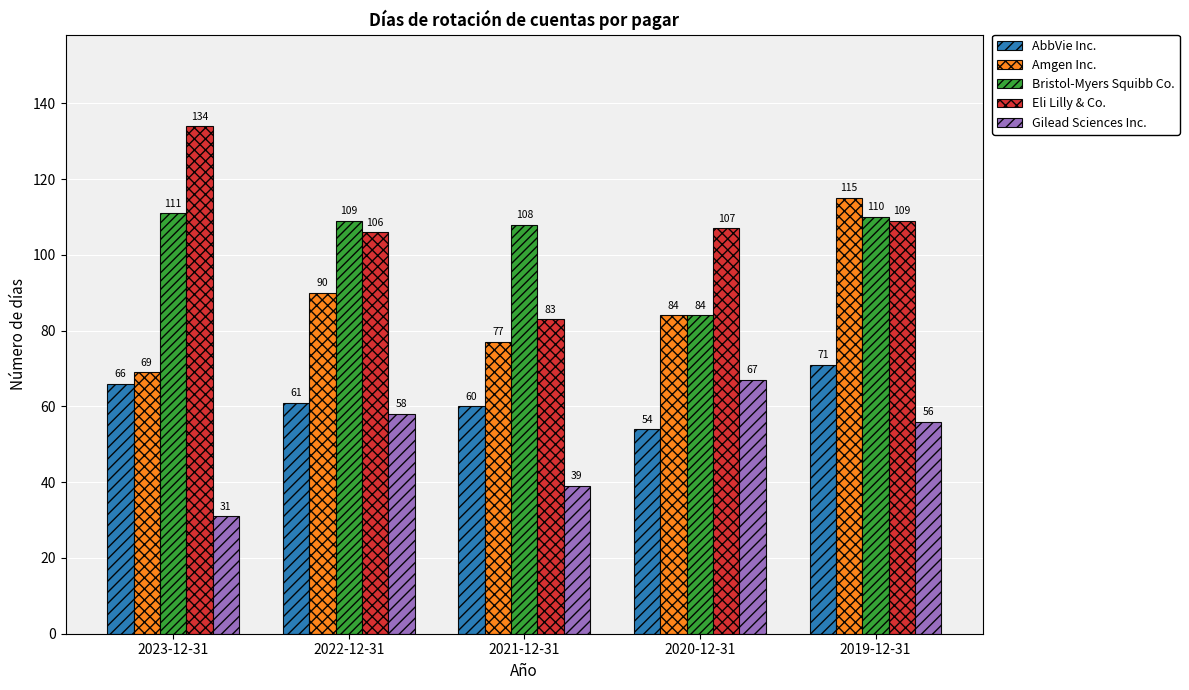

Reading left to right, list all the values displayed in this chart.

AbbVie Inc.: 2023-12-31=66	2022-12-31=61	2021-12-31=60	2020-12-31=54	2019-12-31=71
Amgen Inc.: 2023-12-31=69	2022-12-31=90	2021-12-31=77	2020-12-31=84	2019-12-31=115
Bristol-Myers Squibb Co.: 2023-12-31=111	2022-12-31=109	2021-12-31=108	2020-12-31=84	2019-12-31=110
Eli Lilly & Co.: 2023-12-31=134	2022-12-31=106	2021-12-31=83	2020-12-31=107	2019-12-31=109
Gilead Sciences Inc.: 2023-12-31=31	2022-12-31=58	2021-12-31=39	2020-12-31=67	2019-12-31=56